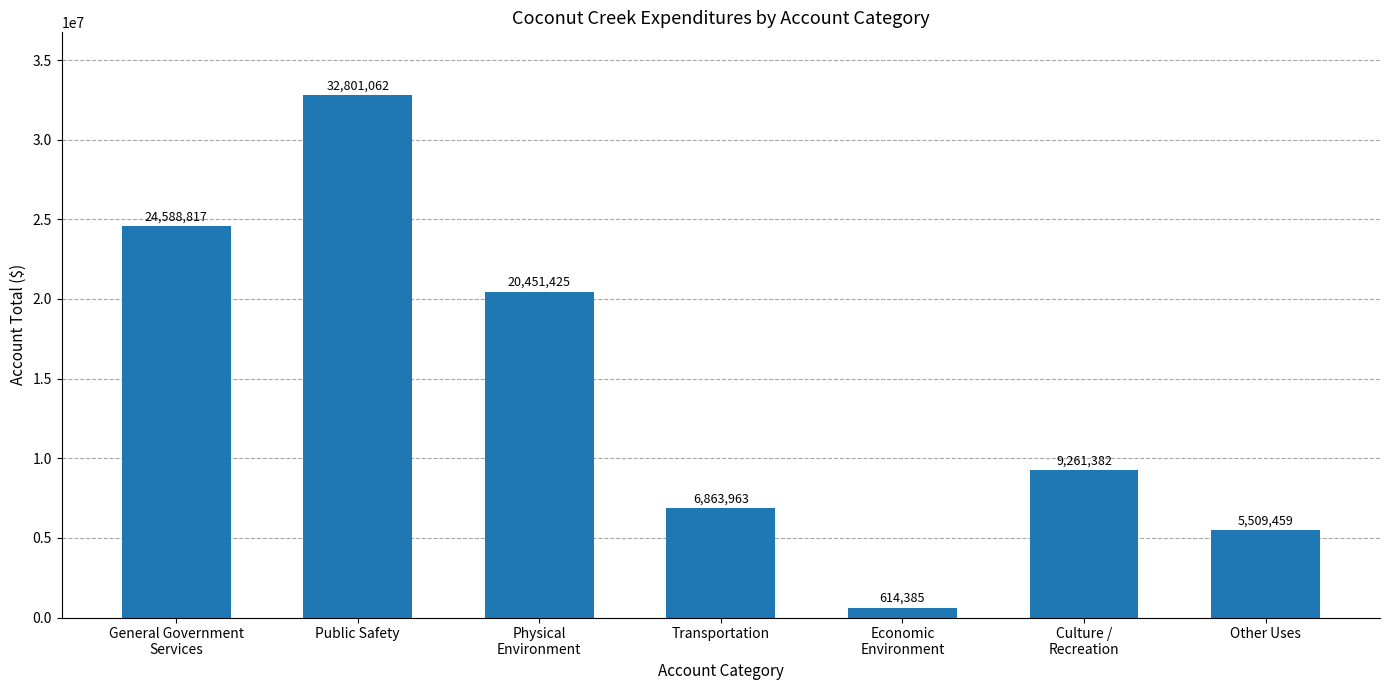

How many data points does each series have?

7